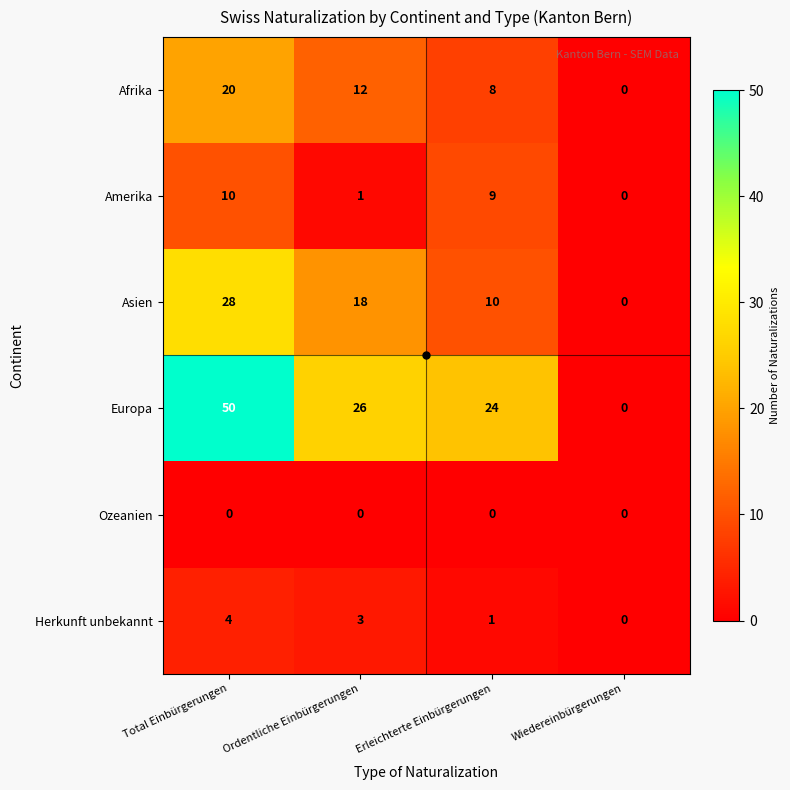

What is the sum of all Amerika values?

20